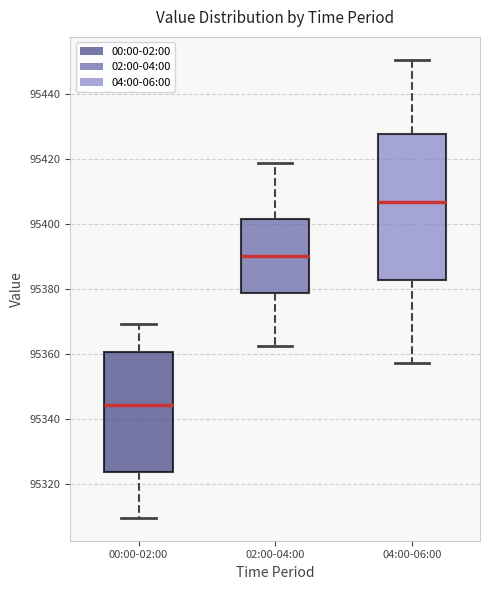

Where does the median line of the box for 02:00-04:00 sit on the y-axis? The values are not printed on the chart, so give them approximately, as read against the axis.

95390